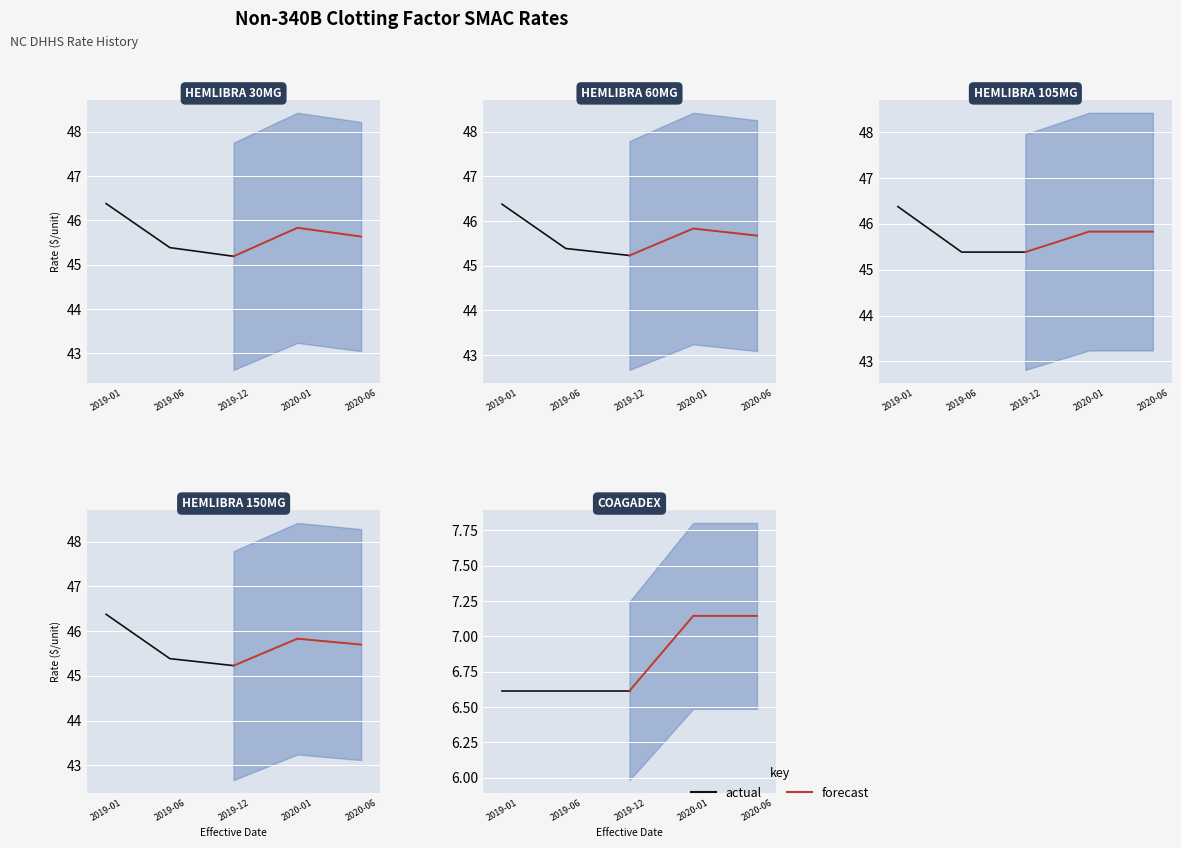

What is the value of the forecast point at the 3rd from the left?

7.1